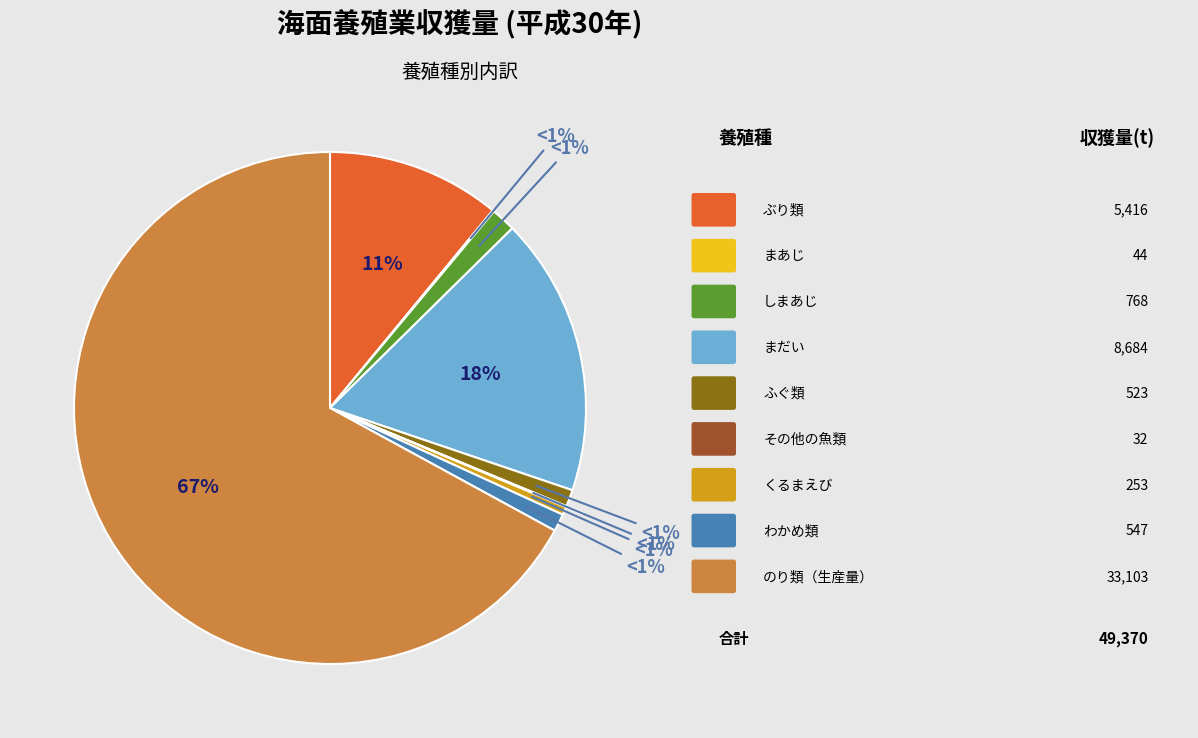

To the nearest percent, what is the difference between the largest and smallest slice percentages?

67%